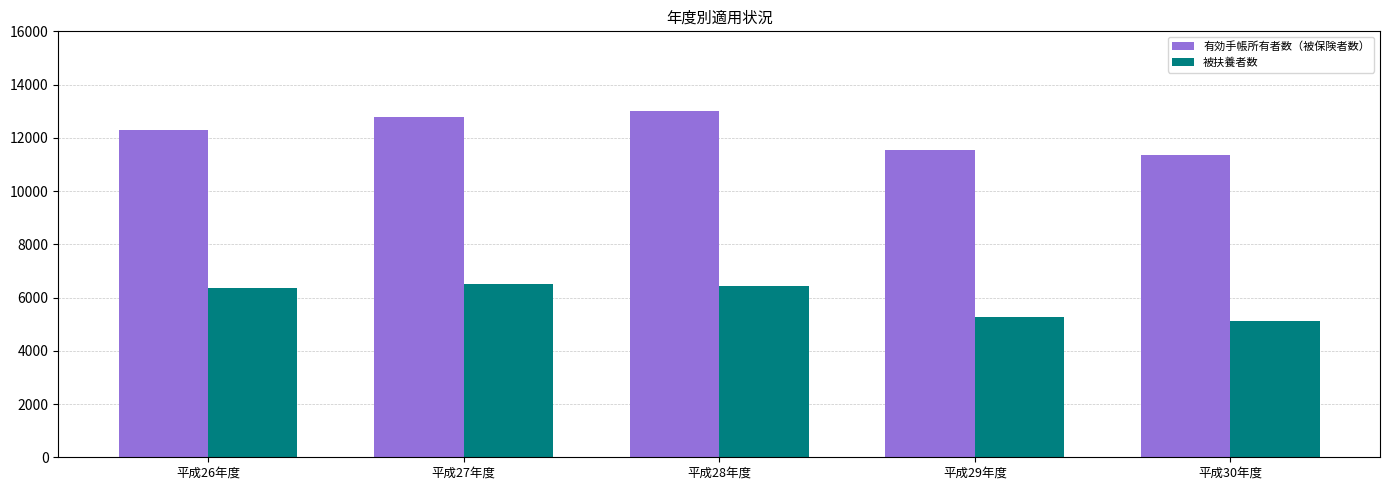

At 平成27年度, list the series in order from smallest to largest.

被扶養者数, 有効手帳所有者数（被保険者数）